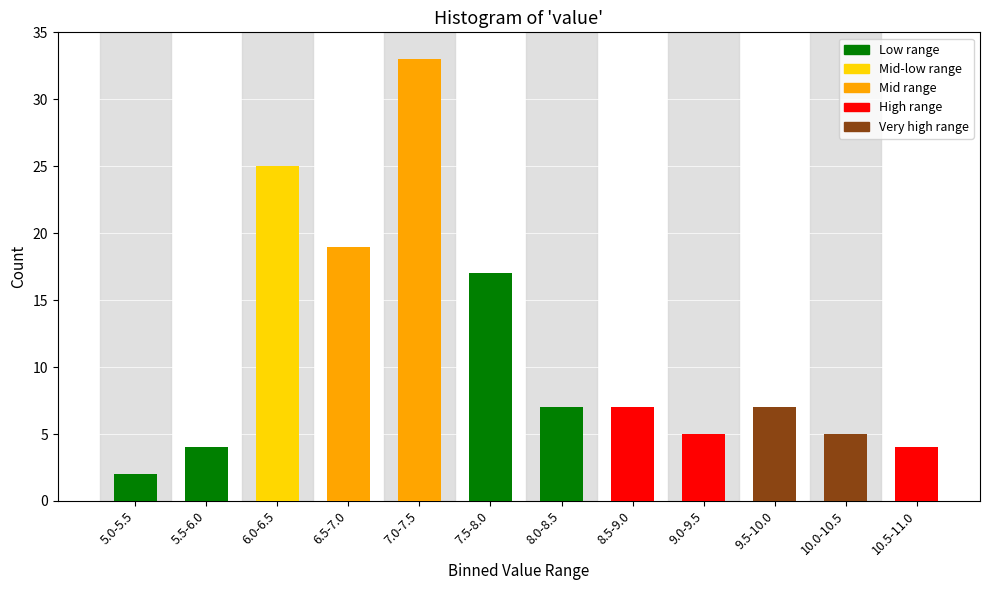

Reading right to left, transcribe all the data shown in this chart.

4	5	7	5	7	7	17	33	19	25	4	2